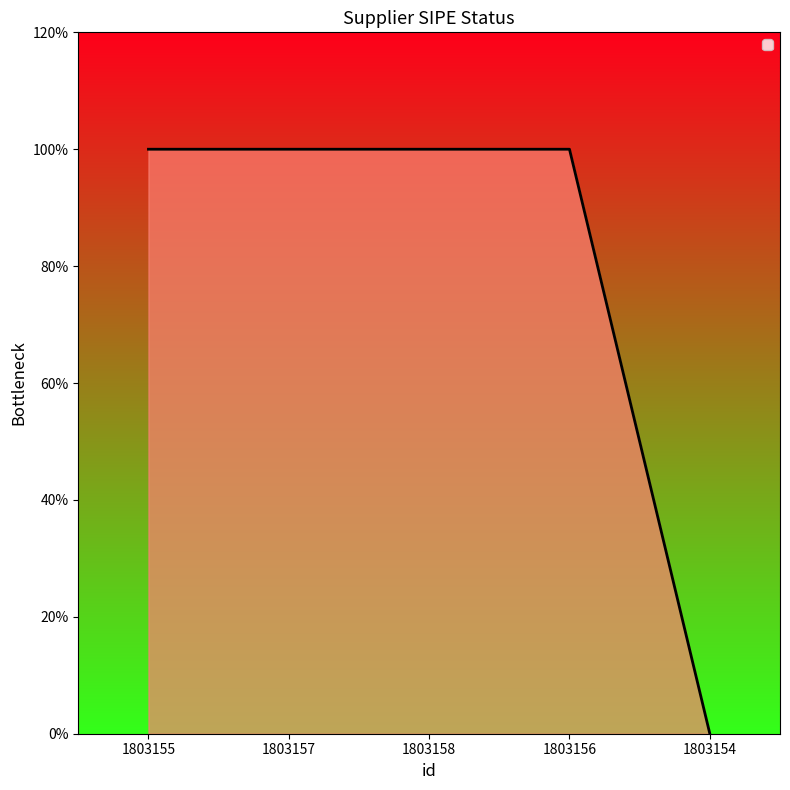

Between 1803155 and 1803157, which is larger?

1803155